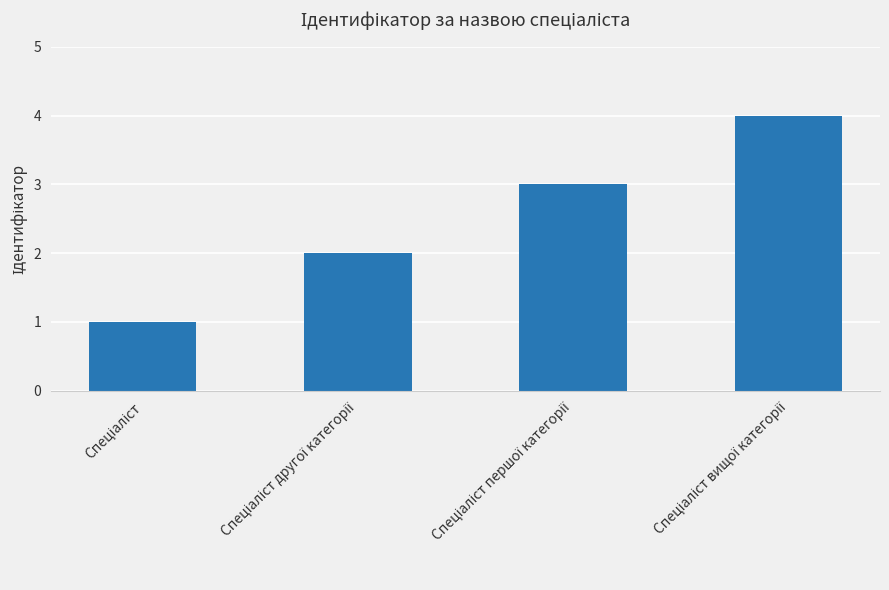

Reading left to right, extract all data points from this chart.

1	2	3	4